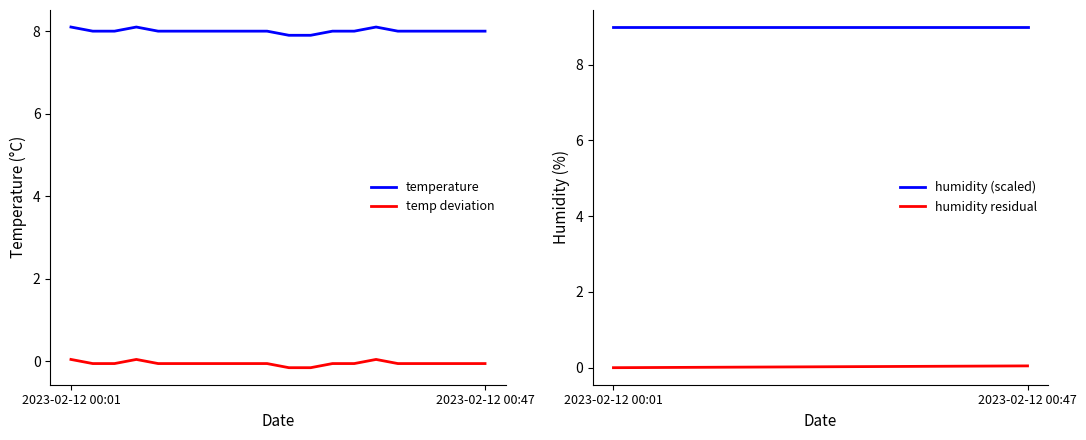

What is the highest value of the temperature series?

8.1